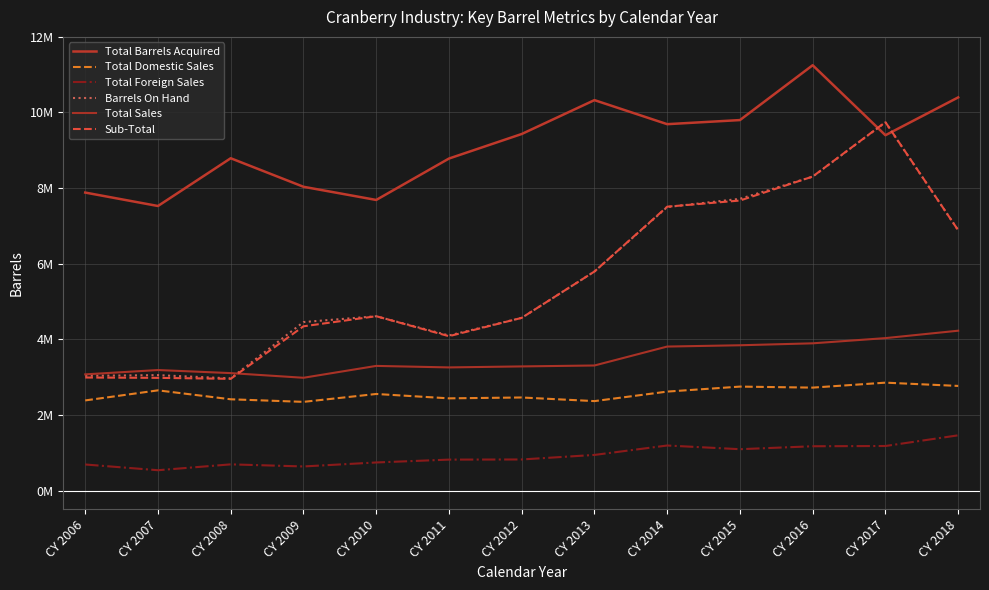

Does the chart display data point markers on the line(s)?

No